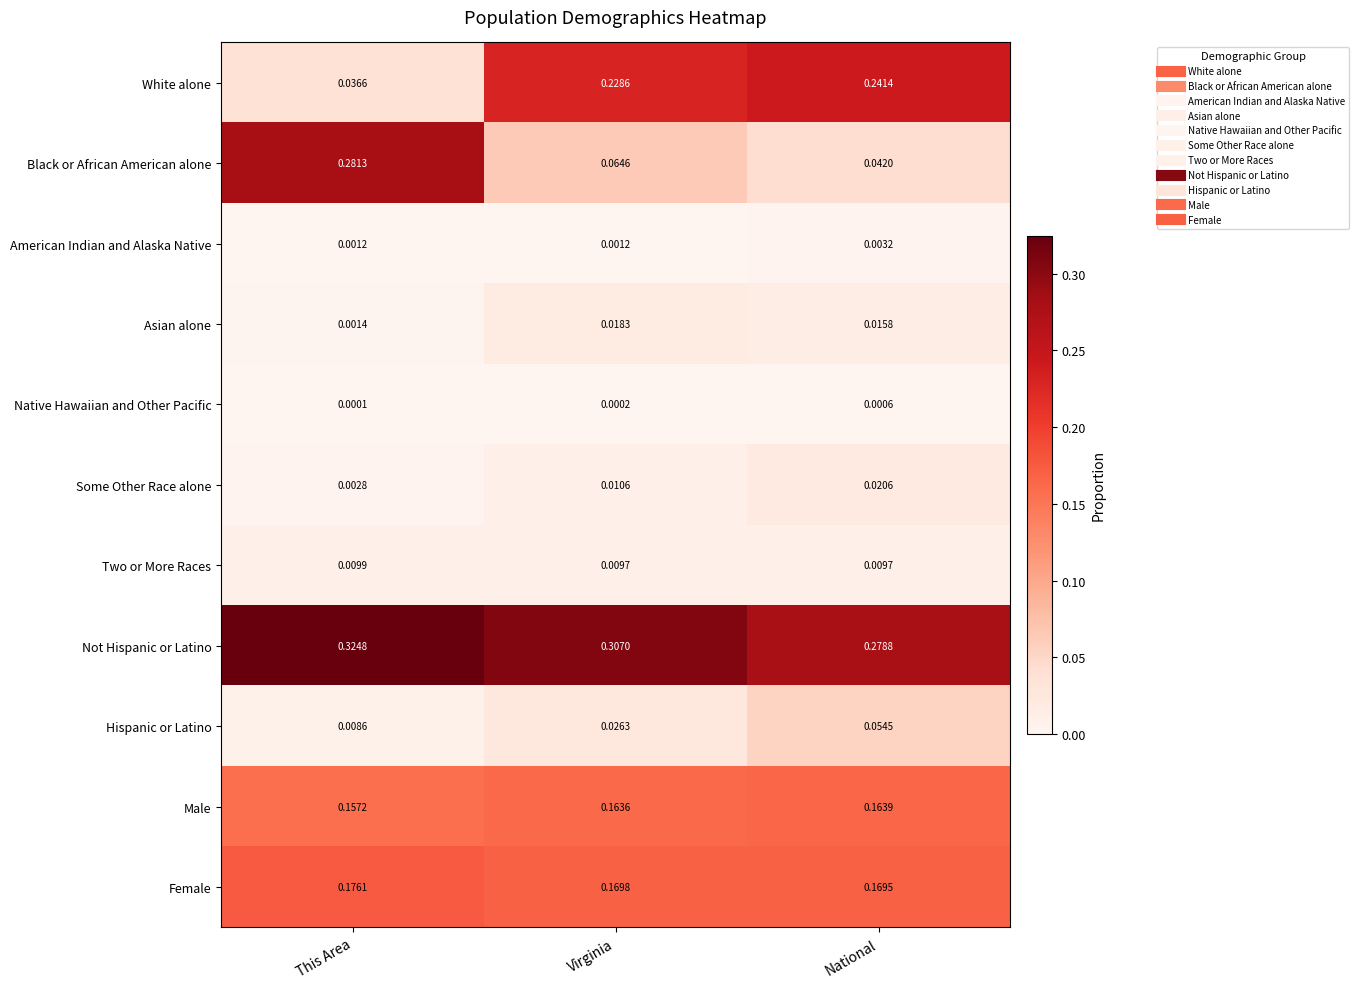

List the series in order of their peak value, highest first.

Not Hispanic or Latino, Black or African American alone, White alone, Female, Male, Hispanic or Latino, Some Other Race alone, Asian alone, Two or More Races, American Indian and Alaska Native, Native Hawaiian and Other Pacific